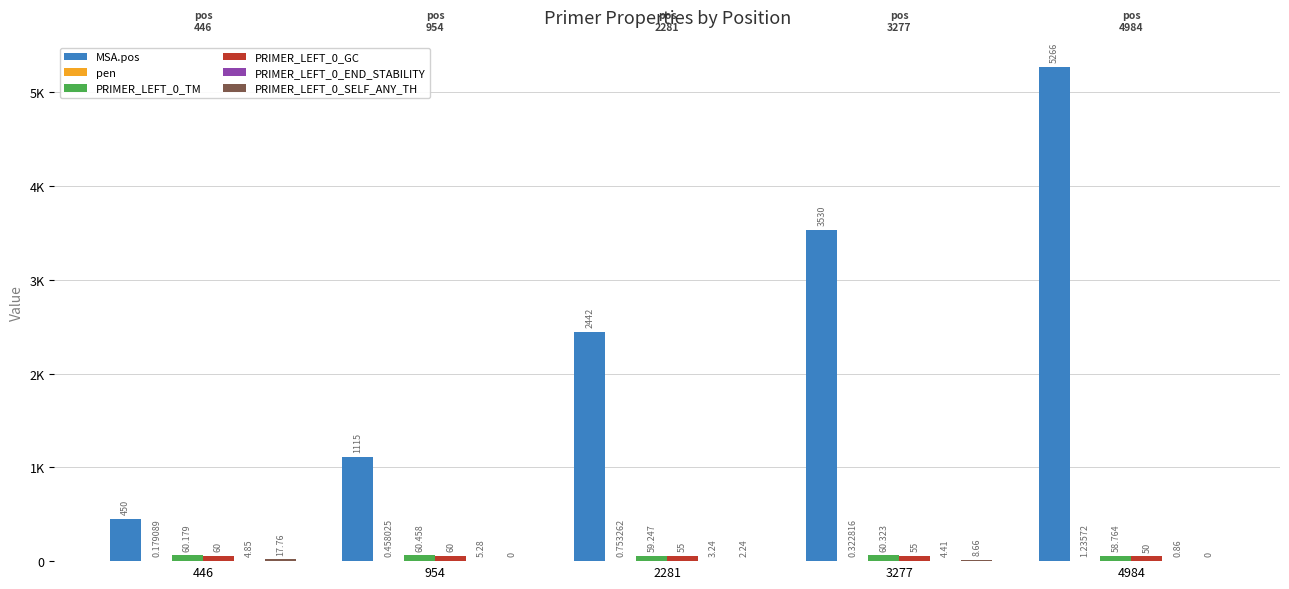

At how many categories does at least one series exceed 0?

5